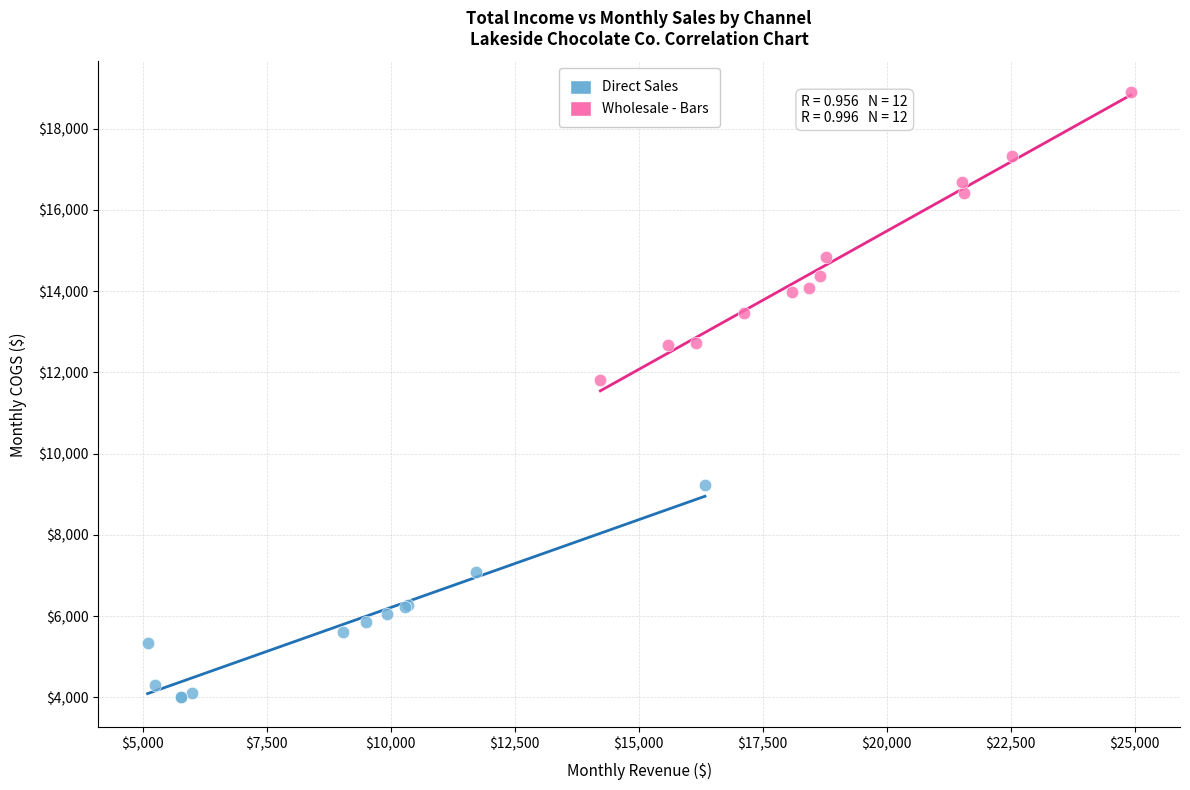

Which series contains the lowest Y value?

Direct Sales